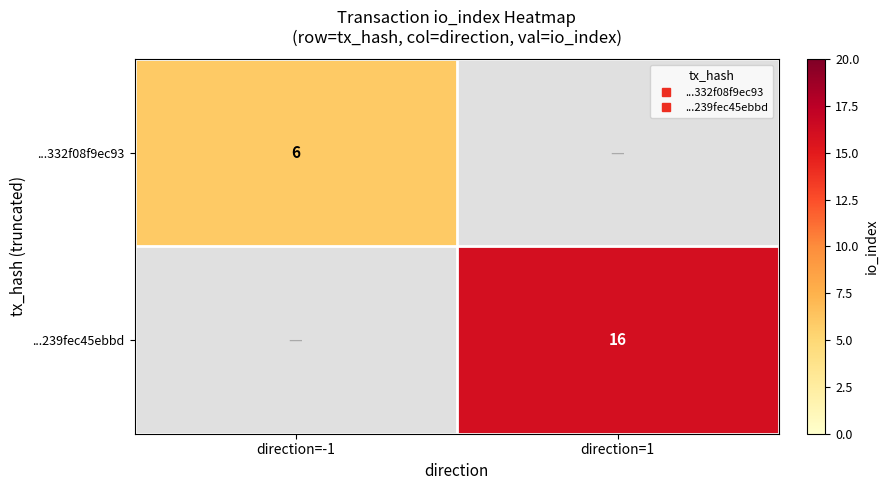

List the labels in order of ...332f08f9ec93 value, smallest first.

direction=-1, direction=1